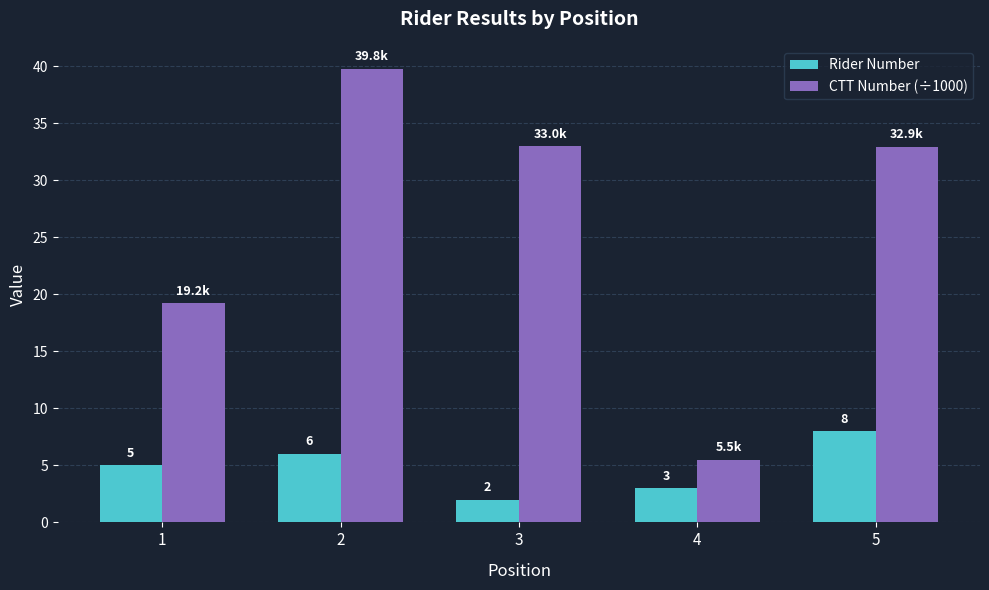

Is it true that CTT Number (÷1000) equals 39.8 at 2?

True